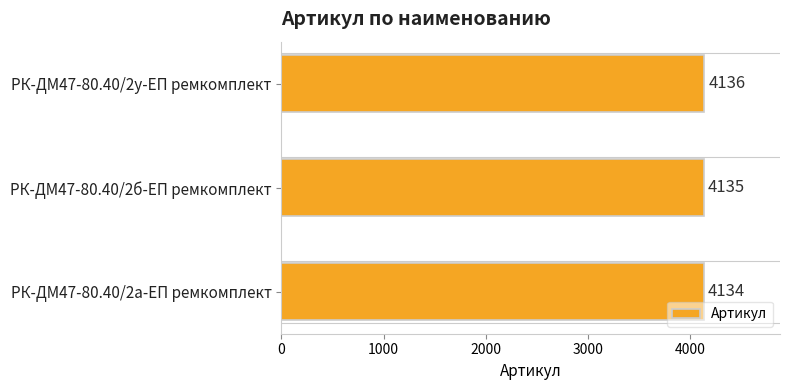

What is the difference between the maximum and minimum values?

2